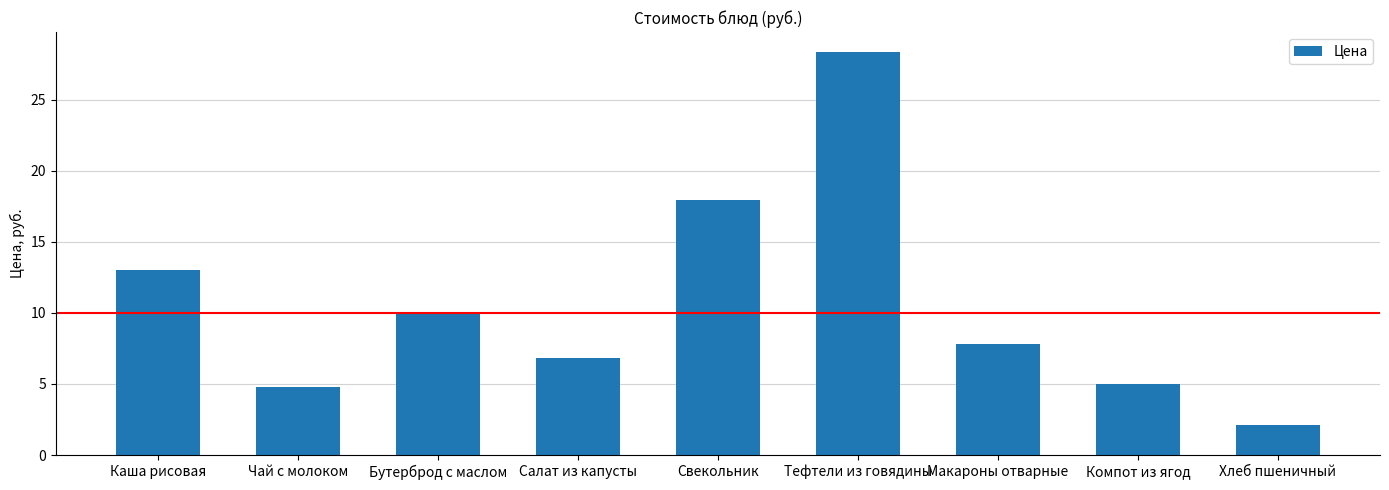

The value at Хлеб пшеничный is 3.1. True or false?

False